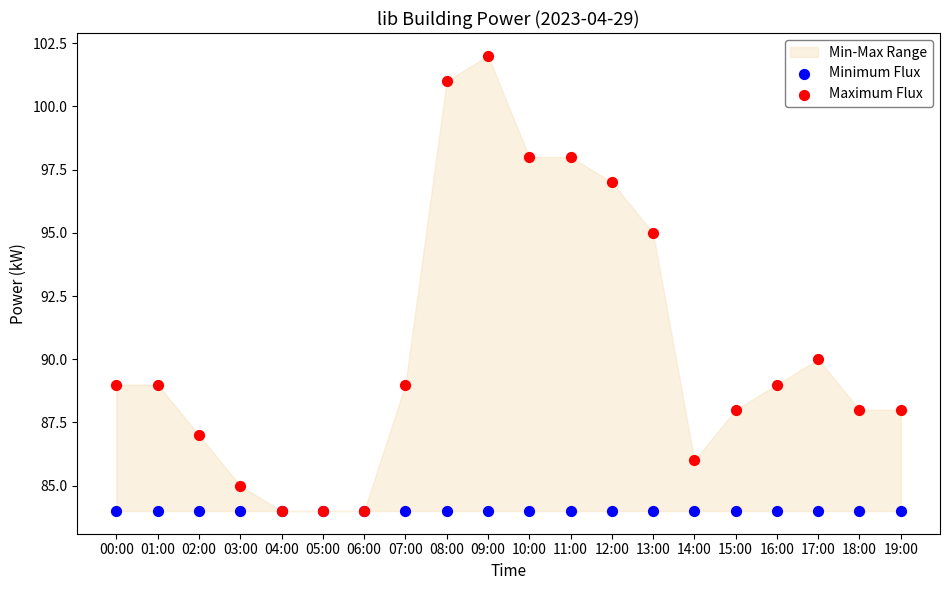

Across all series, what Y value is closest to 93?

95